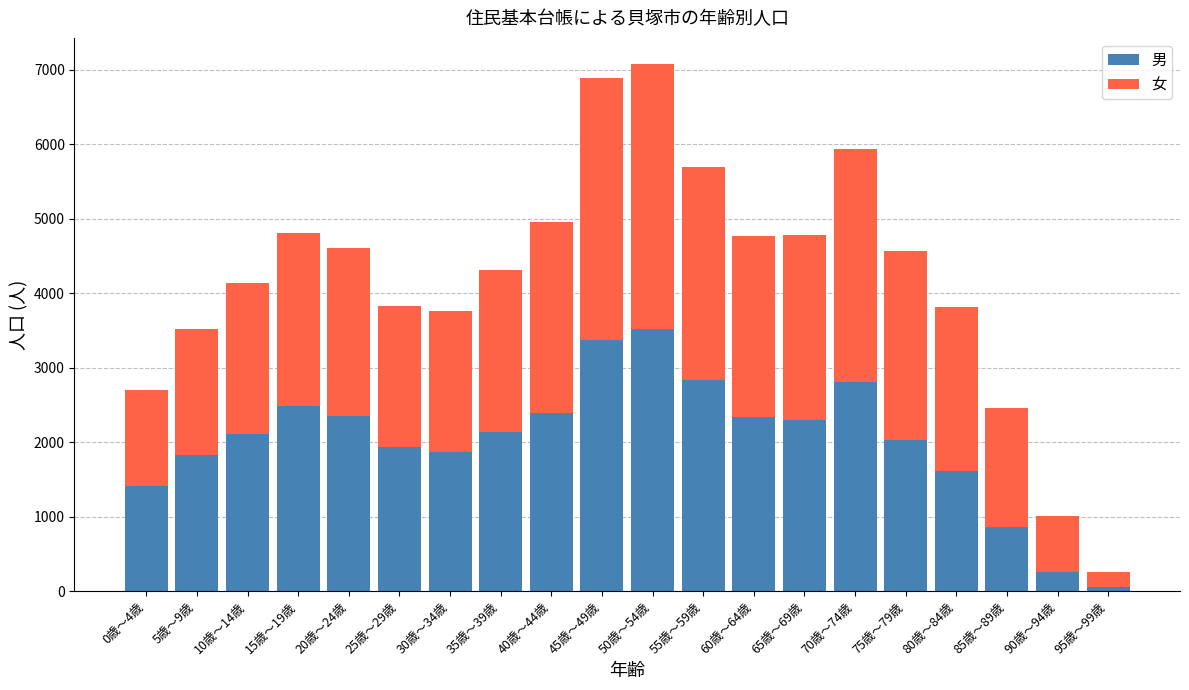

What is the highest value of the 男 series?

3523